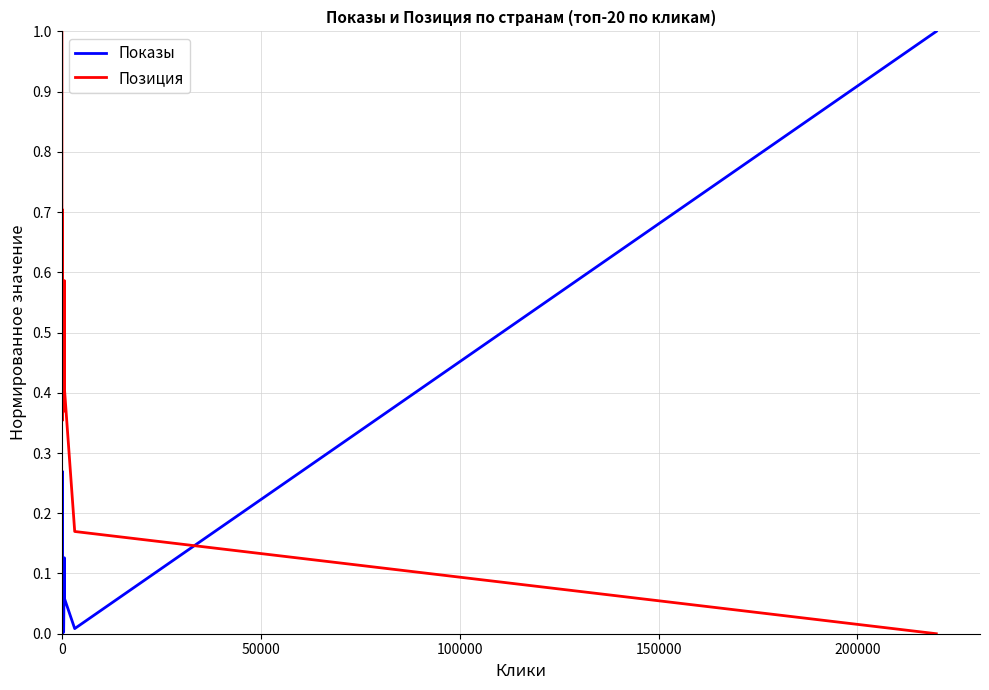

What is the difference between the maximum and minimum values in the Позиция series?

1.0